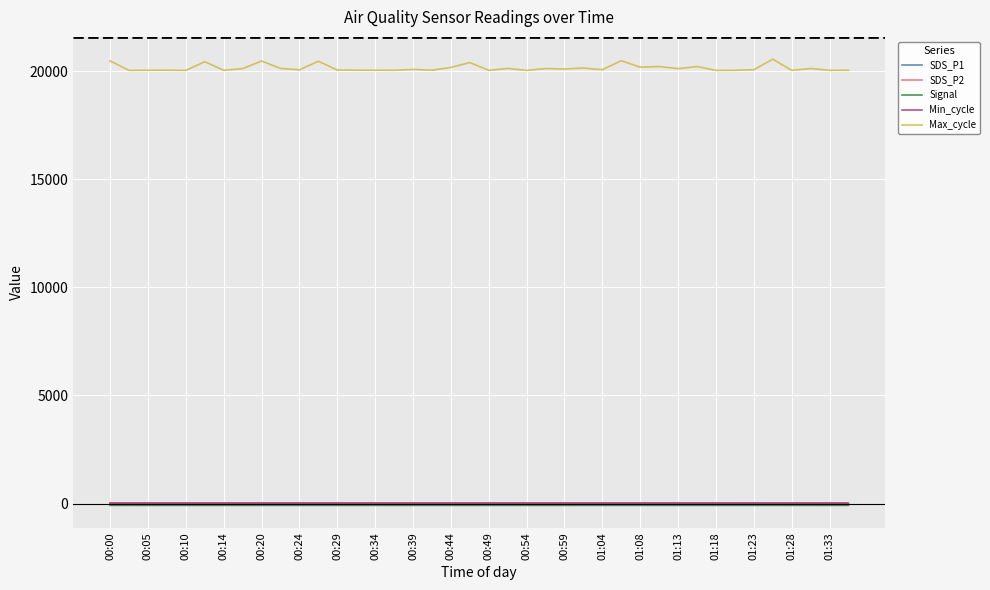

True or false: Max_cycle and Signal intersect in this chart.

False